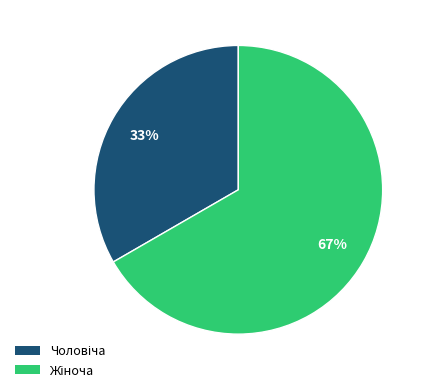

To the nearest percent, what is the average slice percentage?

50%